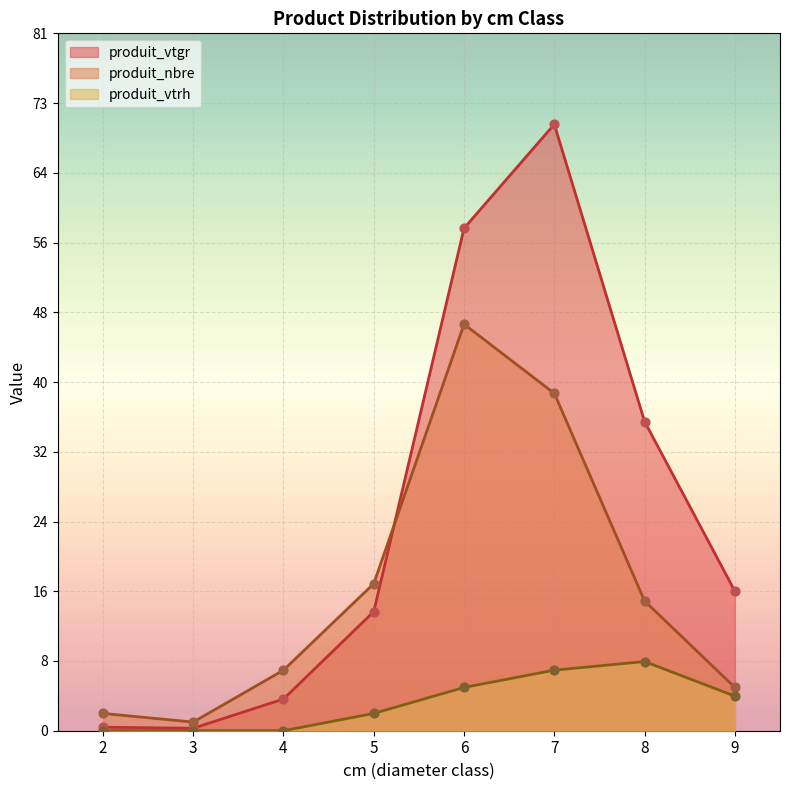

At which category is the sum across all series the highest?

7